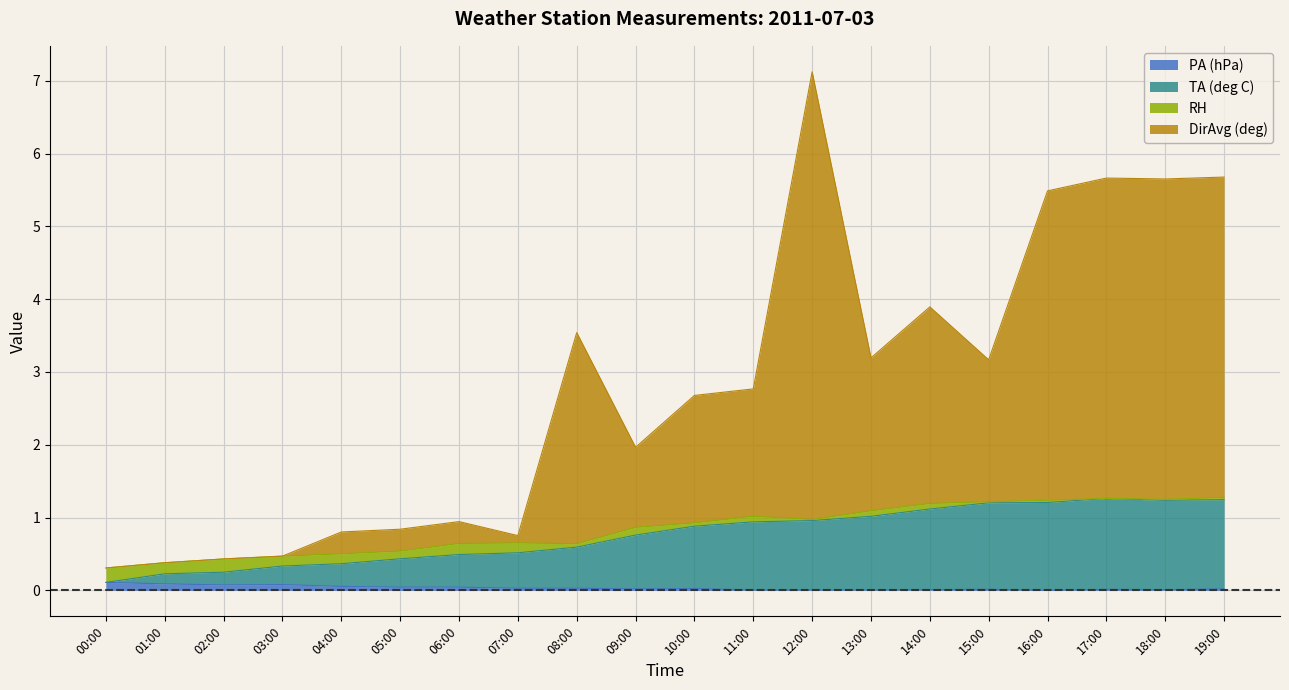

What is the average value of the DirAvg (deg) series?

2.8